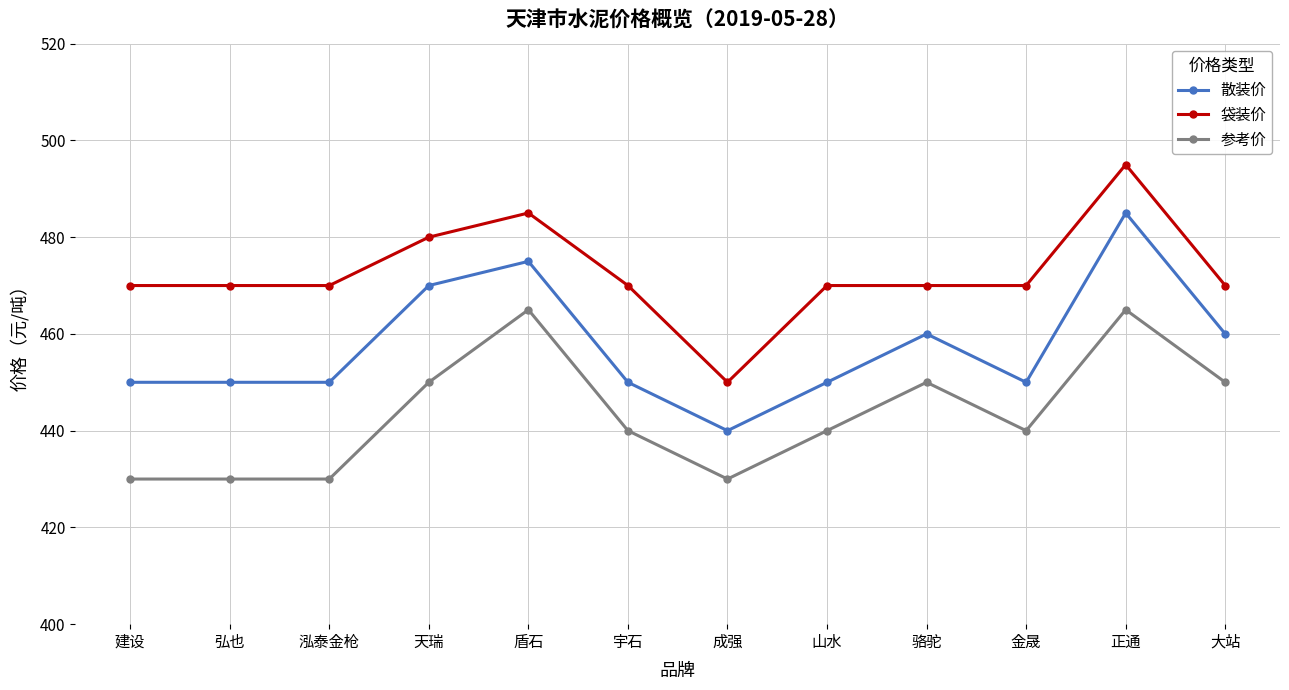

The 散装价 series shows 718 at 成强. True or false?

False